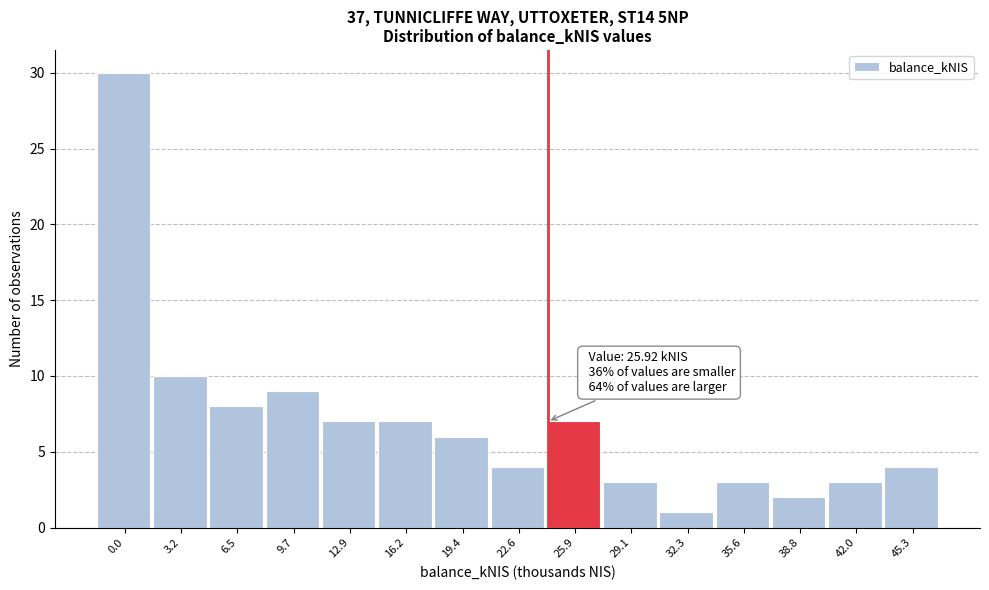

Reading right to left, transcribe all the data shown in this chart.

4	3	2	3	1	3	7	4	6	7	7	9	8	10	30